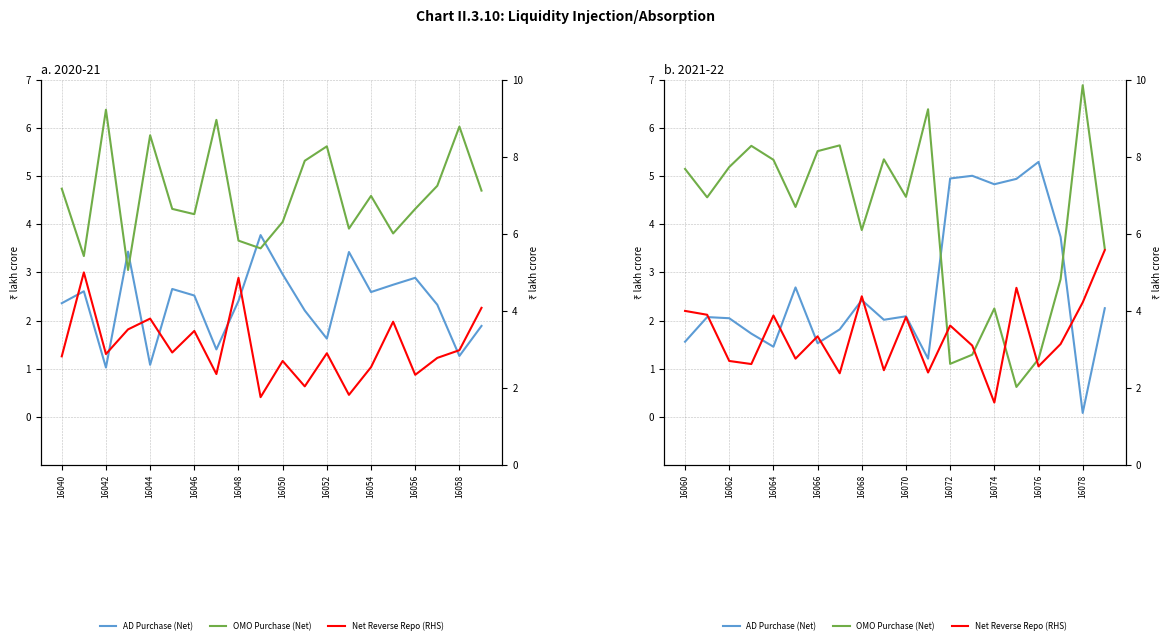

How many interior local valleys does the AD Purchase (Net) series have?

6